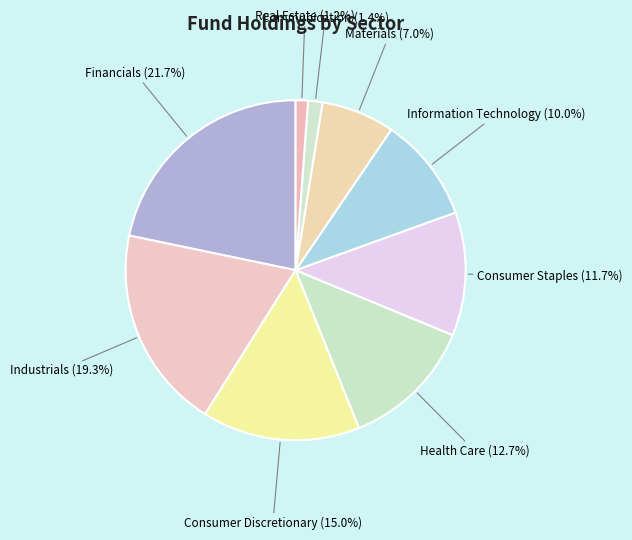

Is there a majority slice in this chart?

No